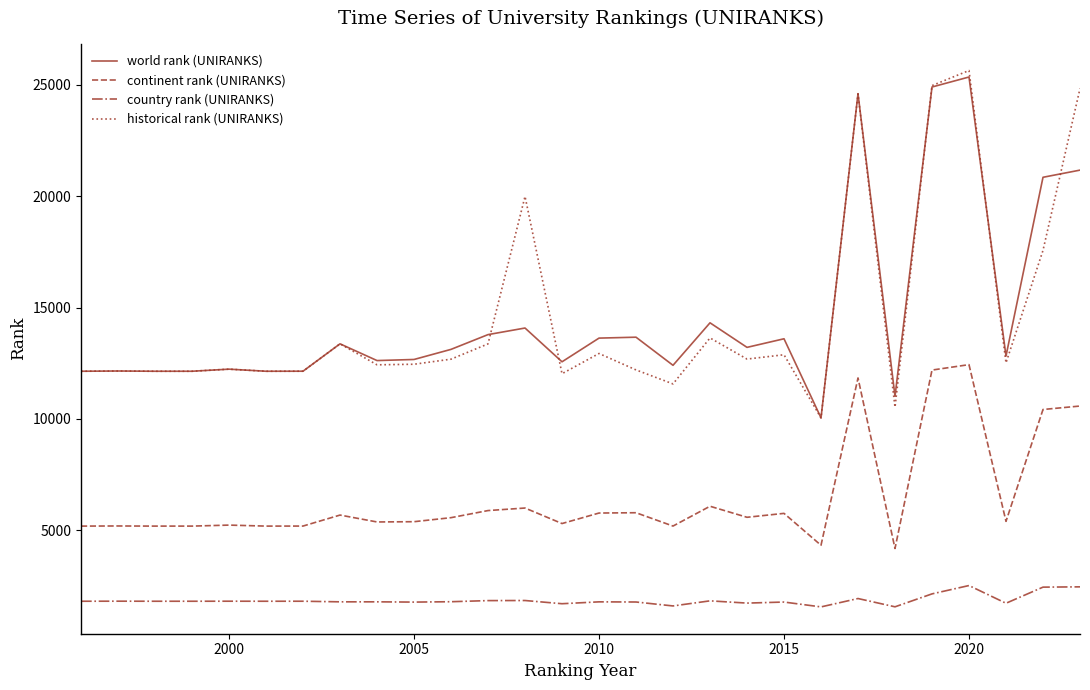

True or false: continent rank (UNIRANKS) and world rank (UNIRANKS) cross at least once.

False